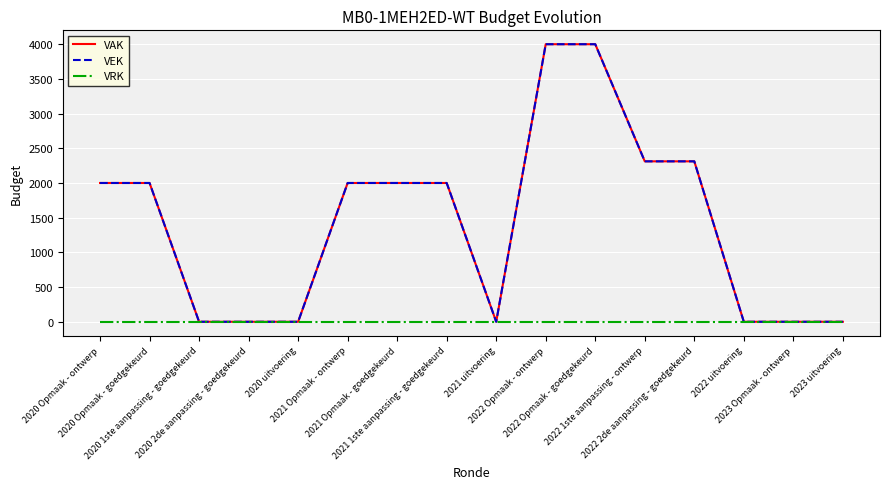

The VRK series shows 0 at 2022 2de aanpassing - goedgekeurd. True or false?

True